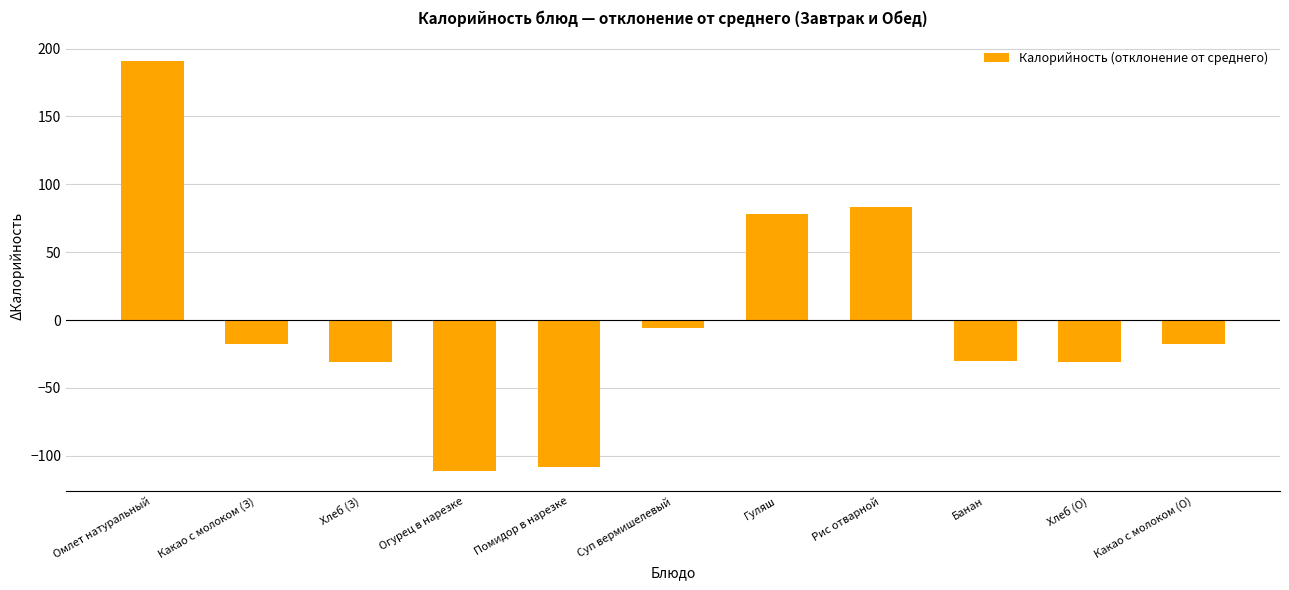

How many data points are less than -17?

7